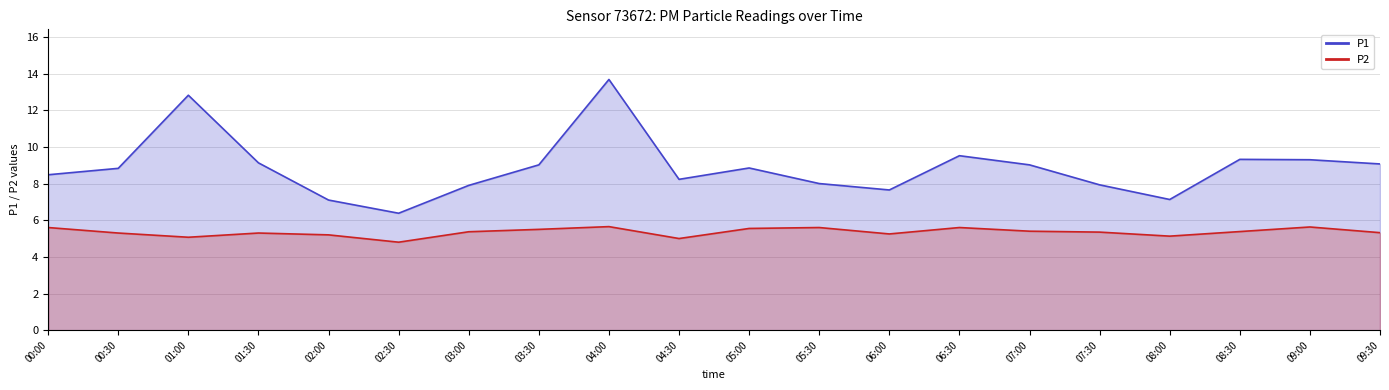

Rank the categories by P1 value from highest to lowest.

04:00, 01:00, 06:30, 08:30, 09:00, 01:30, 09:30, 03:30, 07:00, 05:00, 00:30, 00:00, 04:30, 05:30, 07:30, 03:00, 06:00, 08:00, 02:00, 02:30